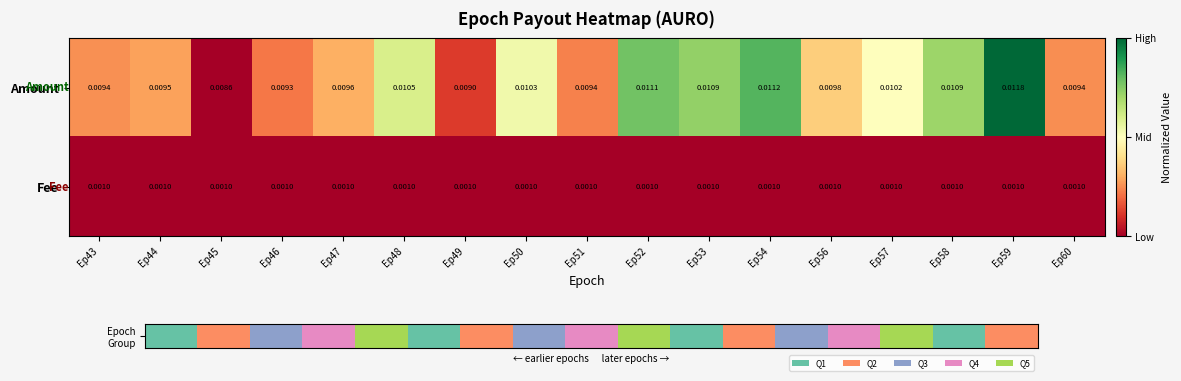

Rank the series by their maximum value, from lowest to highest.

Fee, Amount